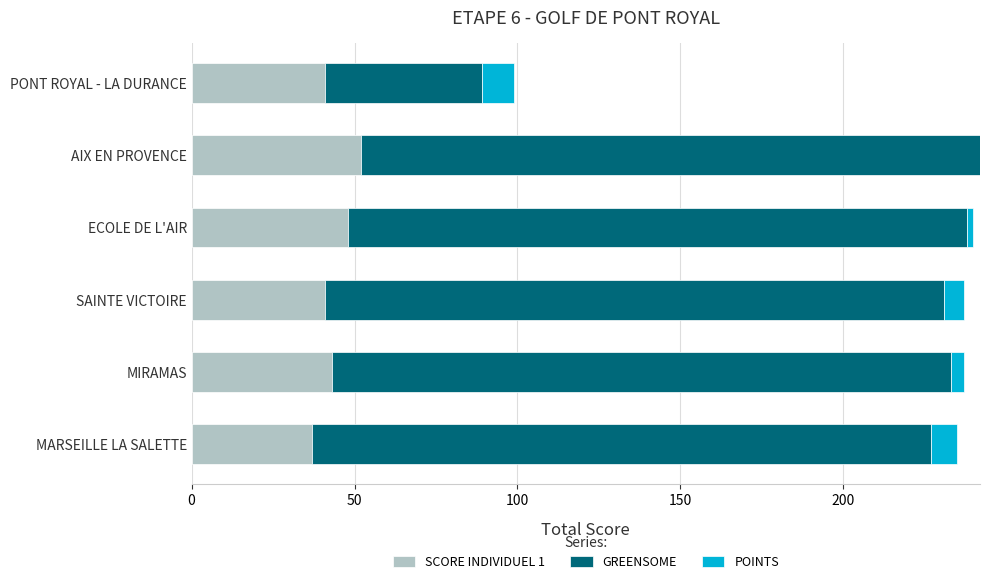

What is the total value across all series at SAINTE VICTOIRE?

237